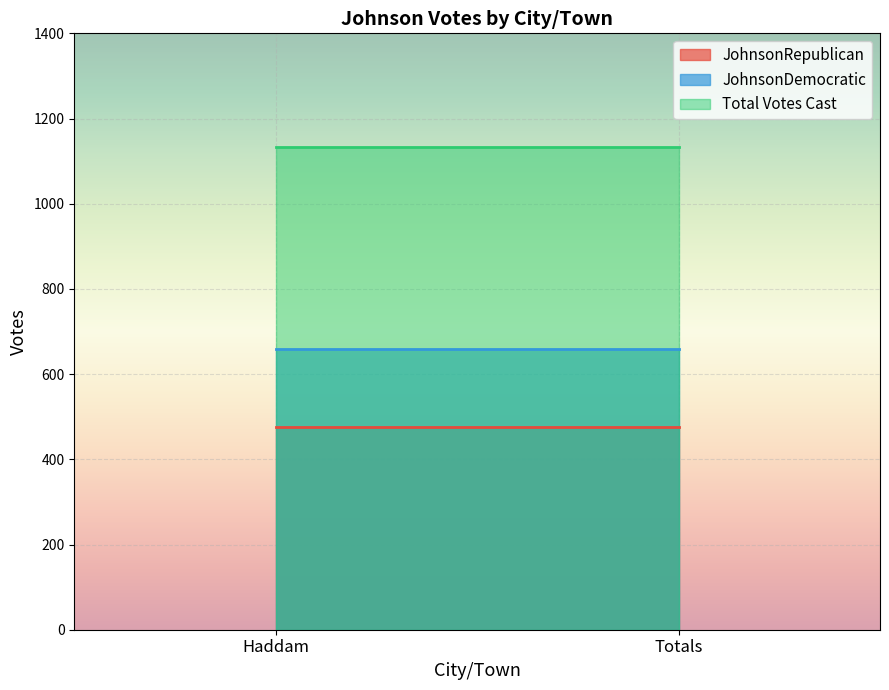

How many lines are shown in the chart?

3